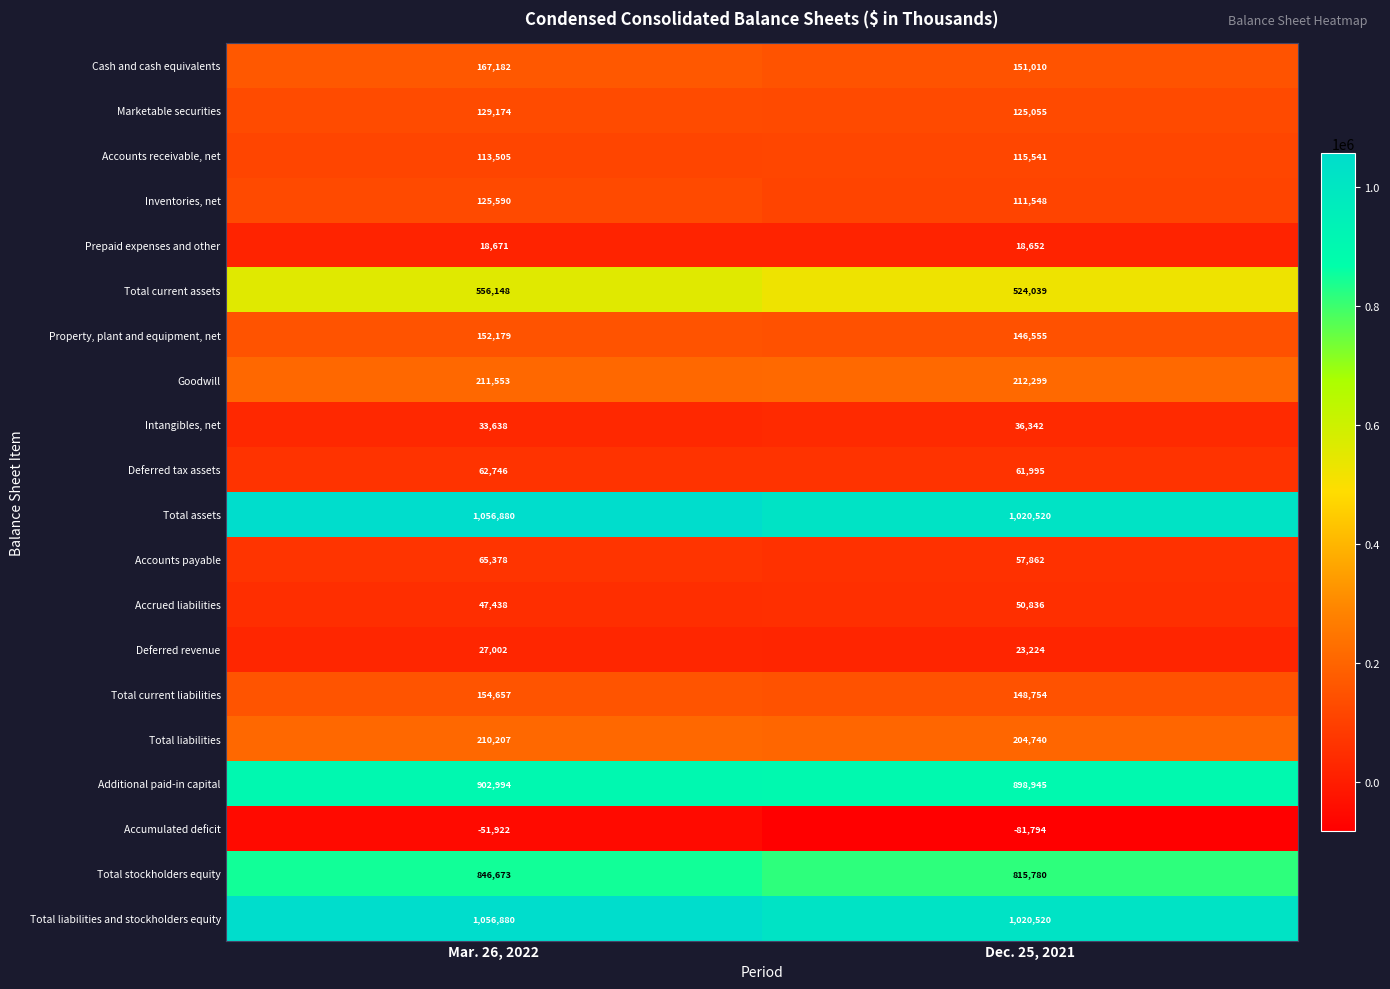

True or false: Additional paid-in capital has a value of 898945 at Dec. 25, 2021.

True